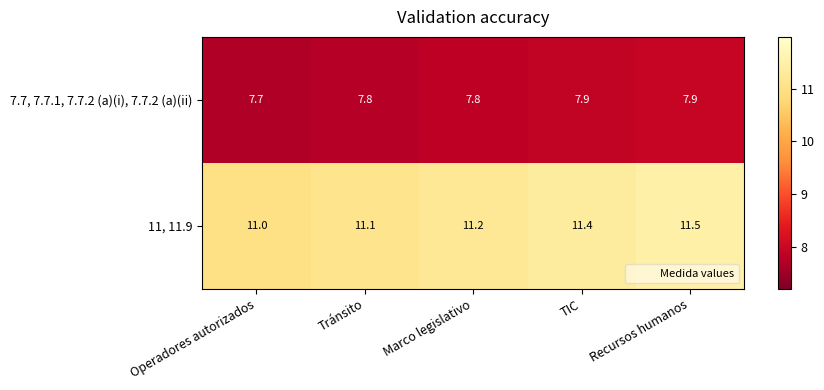

Between Operadores autorizados and TIC, which series saw the biggest shift?

11, 11.9